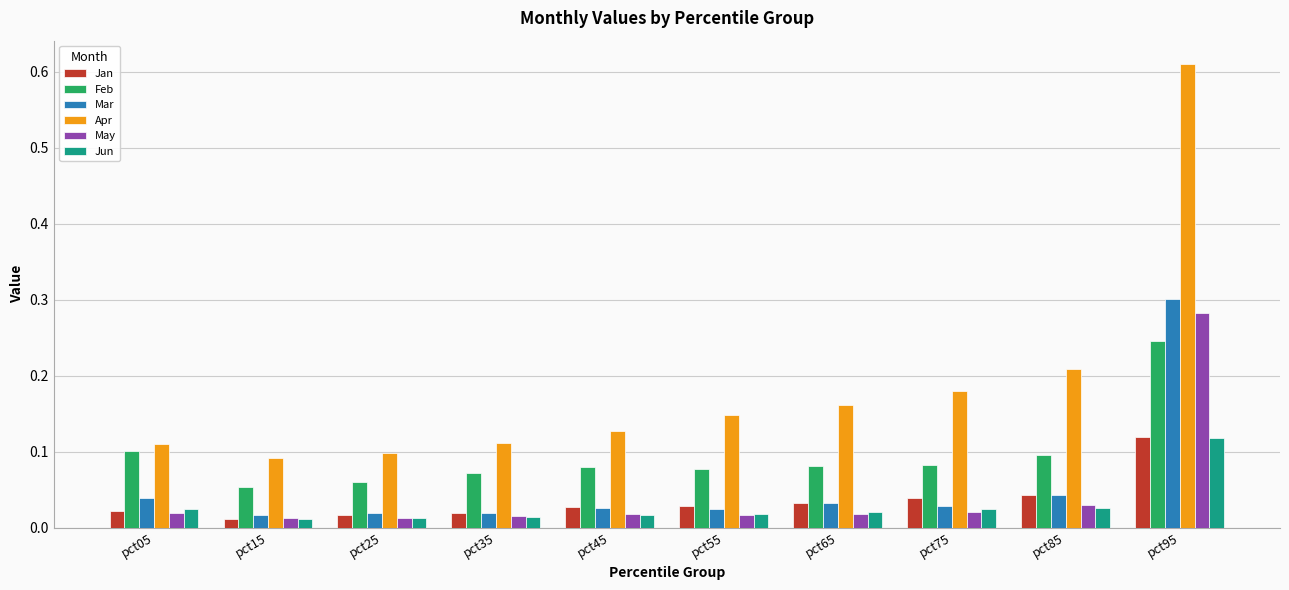

Between pct05 and pct85, which series saw the biggest shift?

Apr